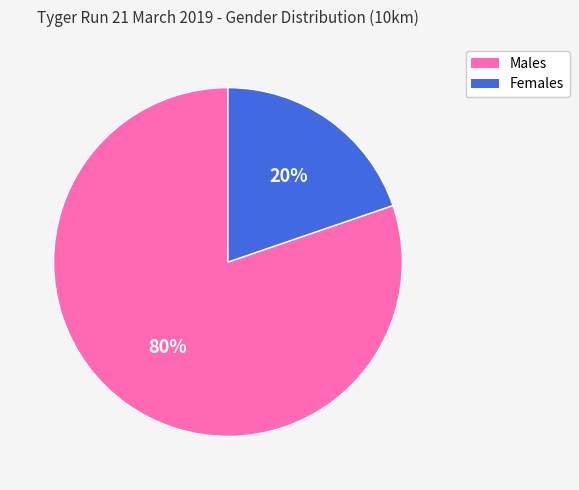

Is there any slice that represents more than half of the pie?

Yes